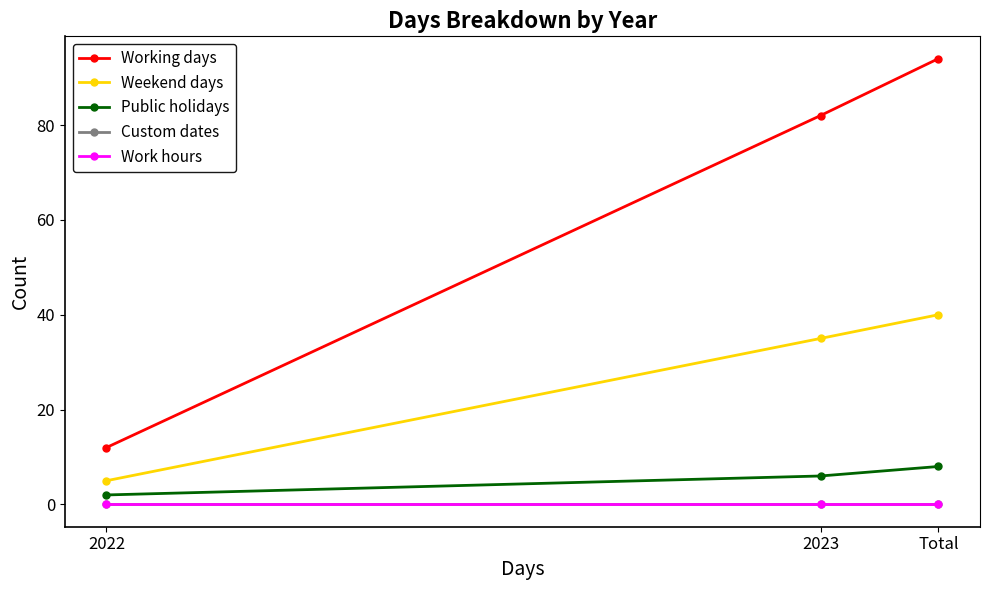

Read the Weekend days value at 2023, to the nearest 10.

40